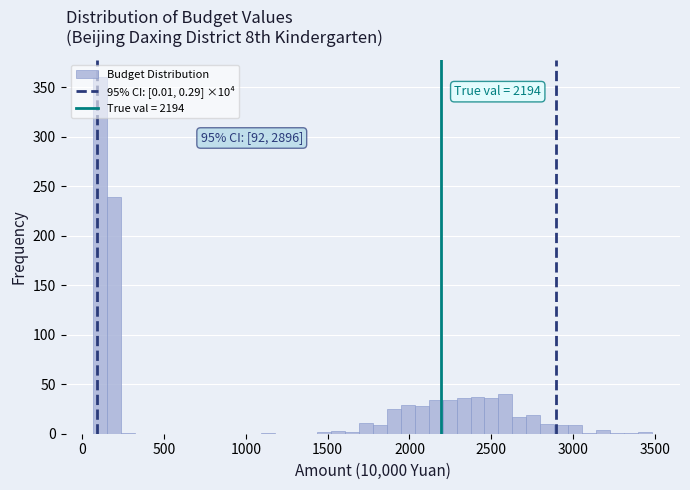

Read against the x-axis, roughly where is the centre of the tallest bar?

100